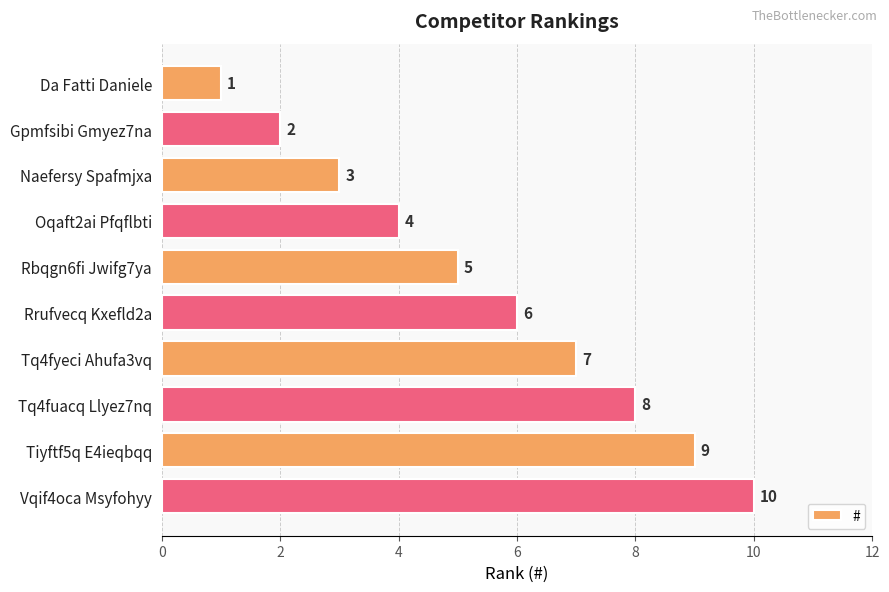

The chart shows a value of 0 at Da Fatti Daniele. True or false?

False